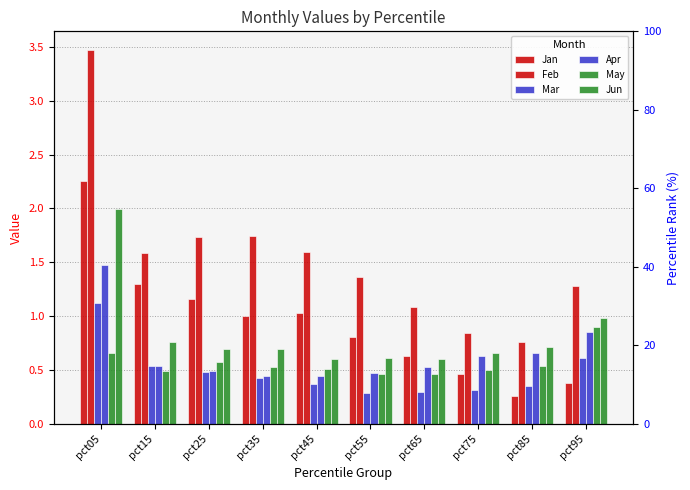

How many categories are shown in the chart?

10